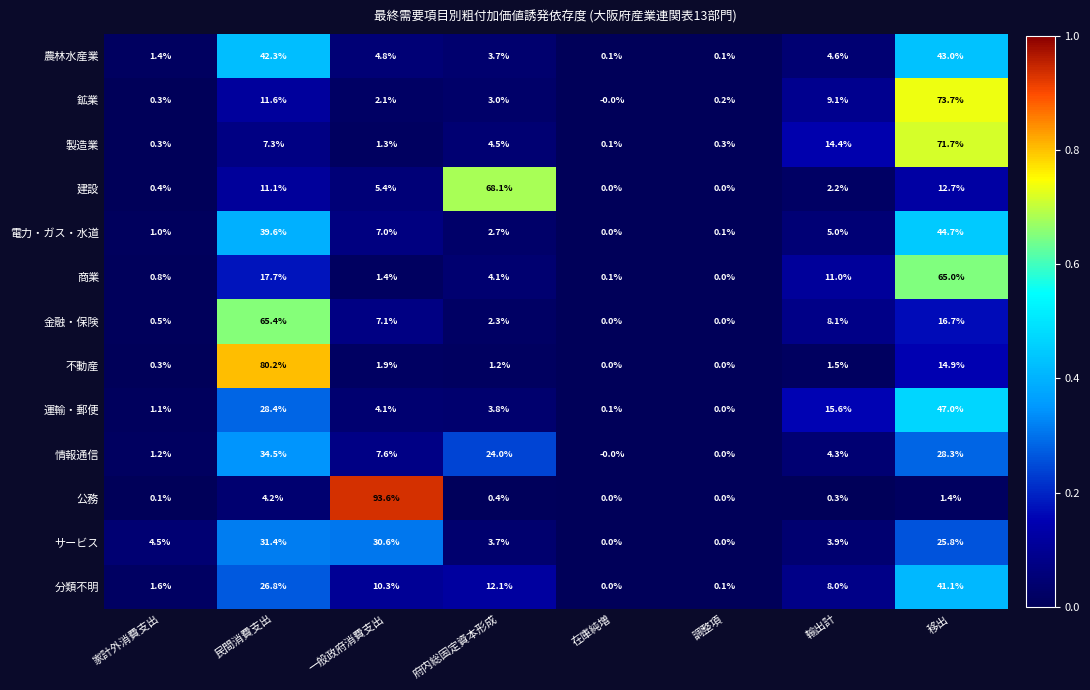

At which category is the sum across all series the highest?

移出